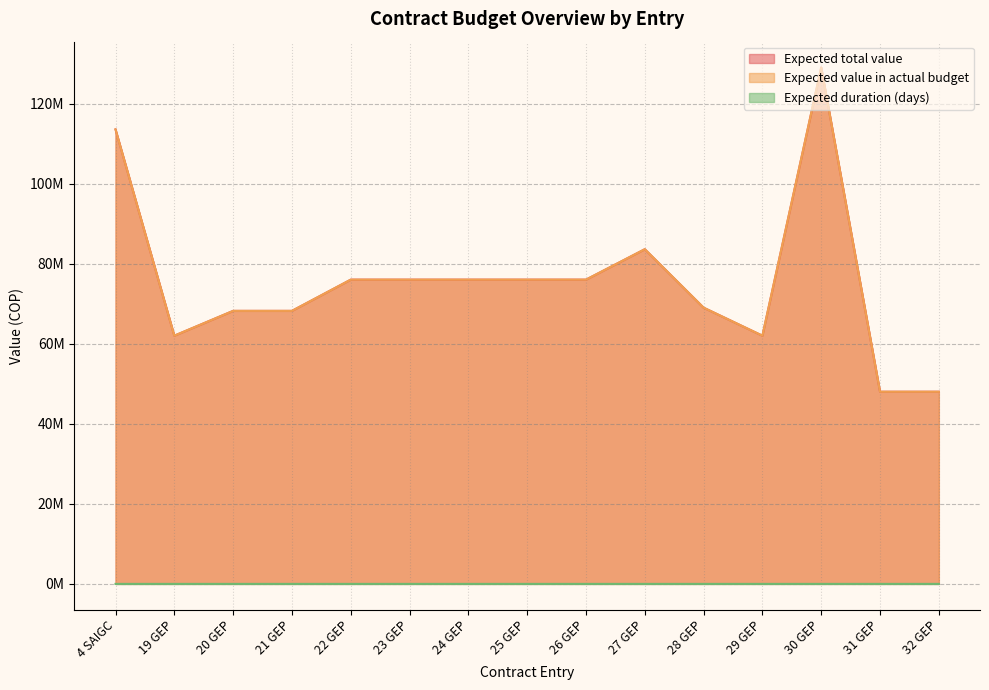

True or false: Expected value in actual budget has a value of 21771498 at 32 GEP.

False